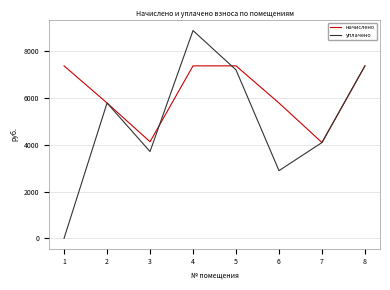

What is the difference between the highest and lowest values at 4?

1511.7